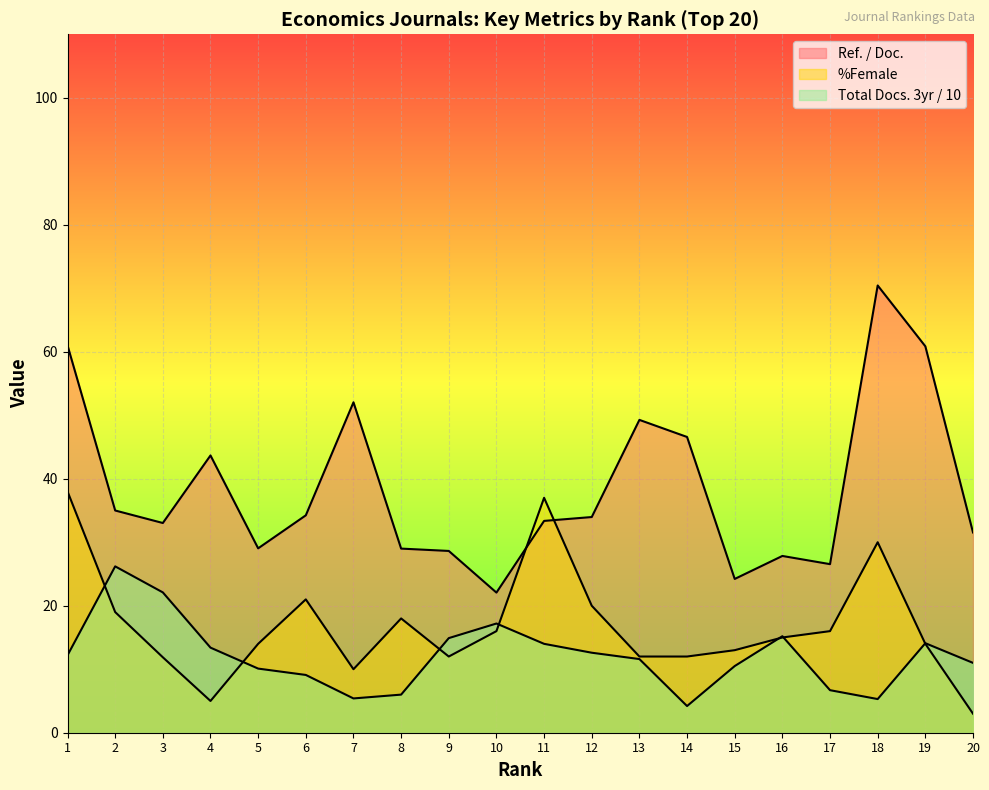

How many lines are shown in the chart?

3